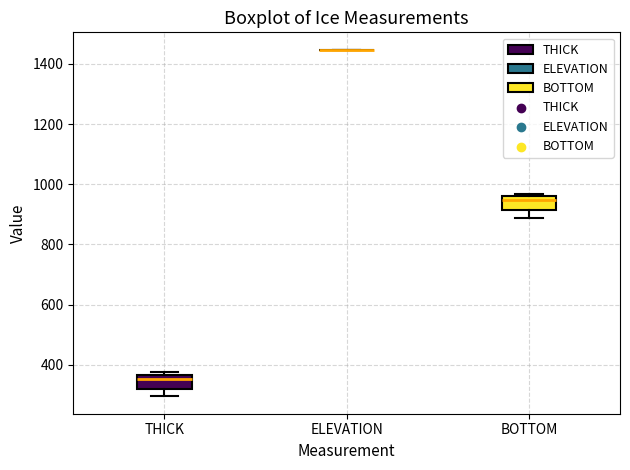

Reading left to right, transcribe this box plot: for each box, give where its median line is, the range the box spans, and where its two whiskers end, as read against the y-axis. The values are not printed on the chart, so give them approximately, as read against the axis.

THICK: median 360 (just below the box's upper edge), box 320 to 360, whiskers 300 to 380
ELEVATION: box collapsed to a line at 1440, whiskers 1440 to 1440
BOTTOM: median 940, box 920 to 960, whiskers 880 to 960 (just above the box's upper edge)